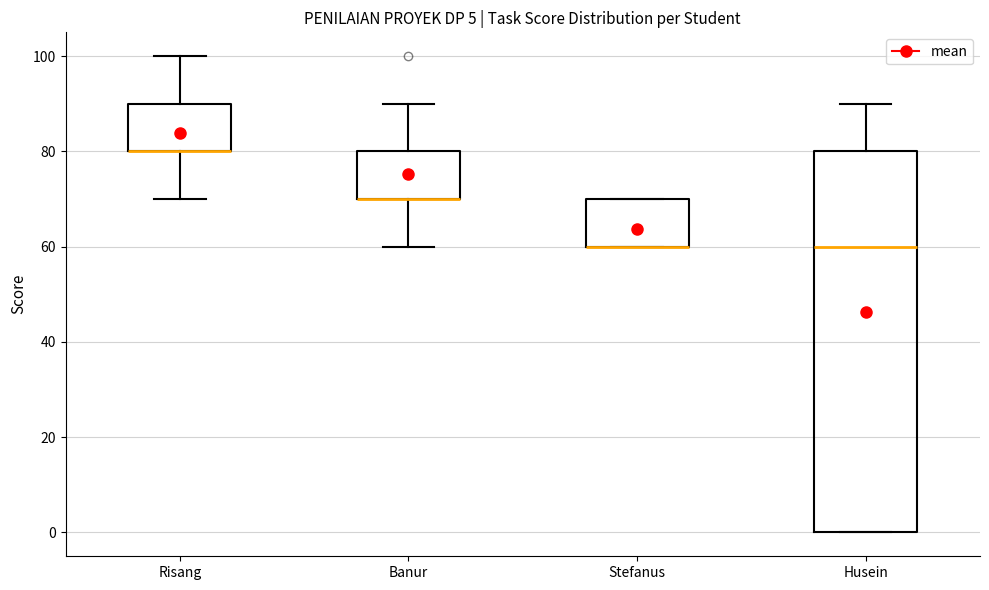

Reading left to right, read every box against the y-axis: the position of its median line, the range the box covers, and the ends of its whiskers. The values are not printed on the chart, so give them approximately, as read against the axis.

Risang: median 80 (drawn on the box's lower edge), box 80 to 90, whiskers 70 to 100
Banur: median 70 (drawn on the box's lower edge), box 70 to 80, whiskers 60 to 90
Stefanus: median 60 (drawn on the box's lower edge), box 60 to 70, whiskers 60 to 70
Husein: median 60, box 0 to 80, whiskers 0 to 90